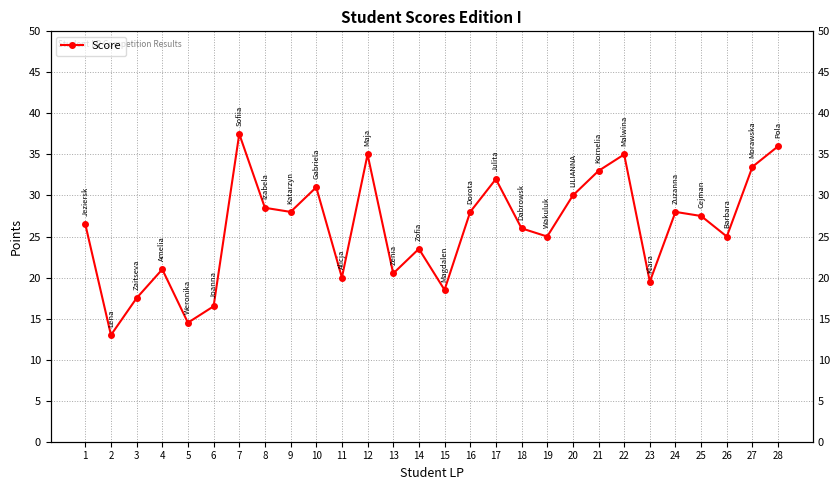

List the labels in order of value, smallest first.

2, 5, 6, 3, 15, 23, 11, 13, 4, 14, 19, 26, 18, 1, 25, 9, 16, 24, 8, 20, 10, 17, 21, 27, 12, 22, 28, 7